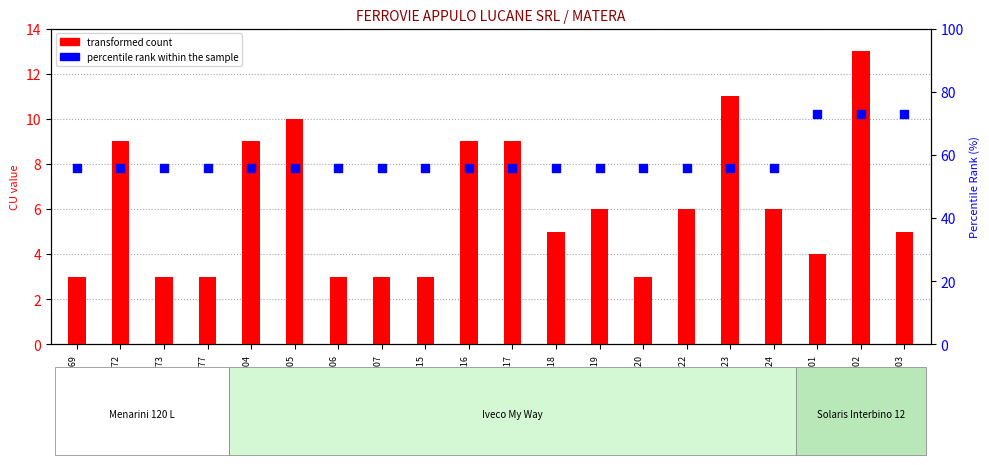

At how many categories does at least one series exceed 72?

3